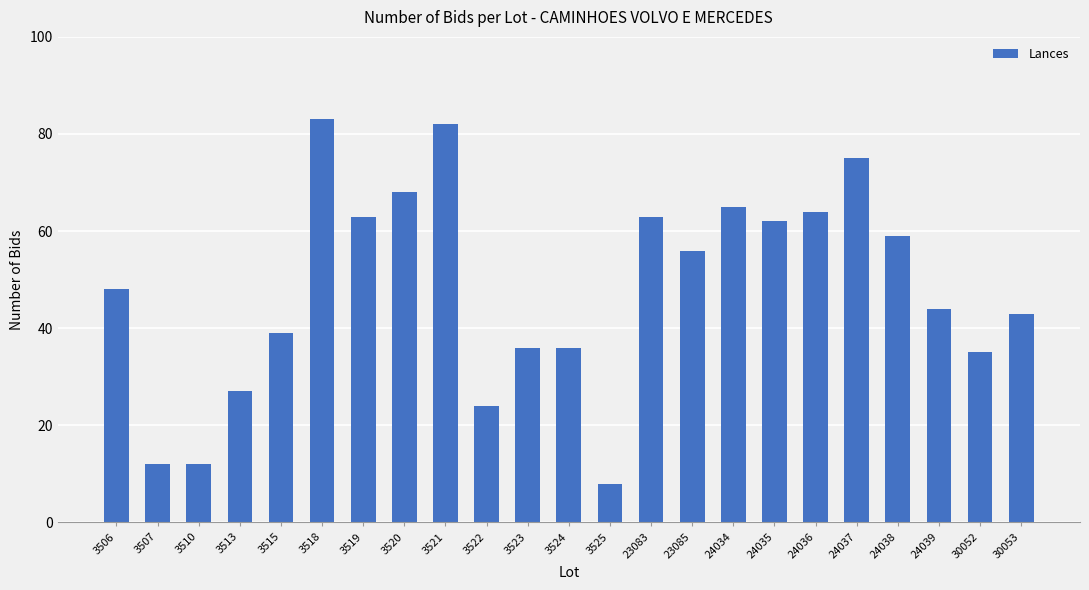

What is the difference between the values at 3520 and 24036?

4